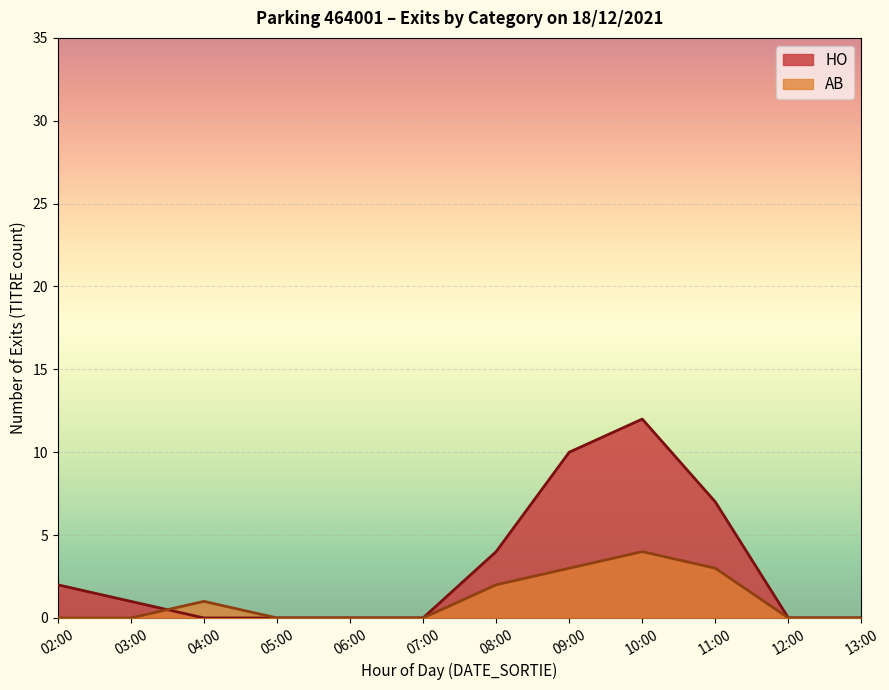

What is the difference between the AB values at 02:00 and 13:00?

0